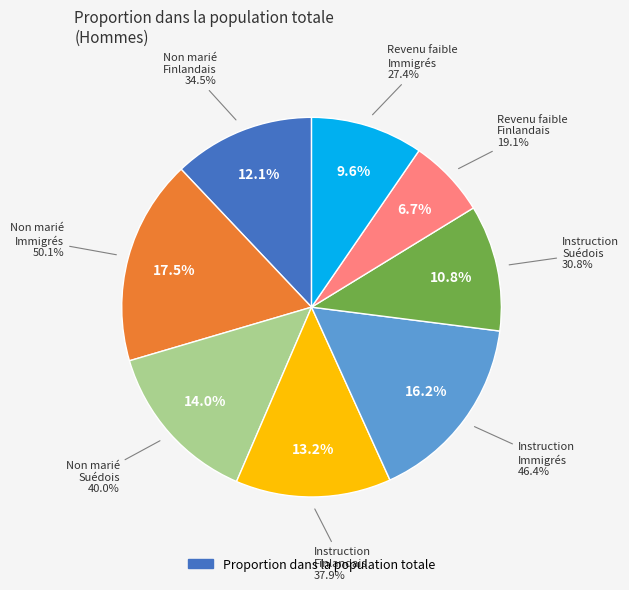

What portion of the pie excludes Instruction
Immigrés?

83.8%